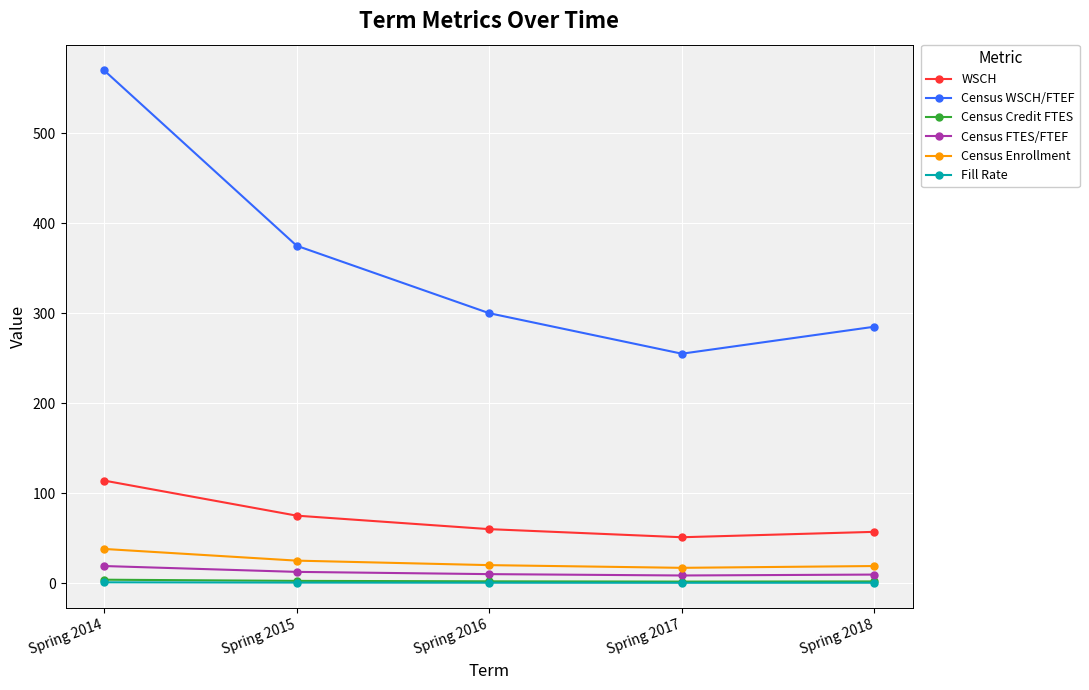

What is the difference between the maximum and second lowest values in the Census Credit FTES series?

1.9